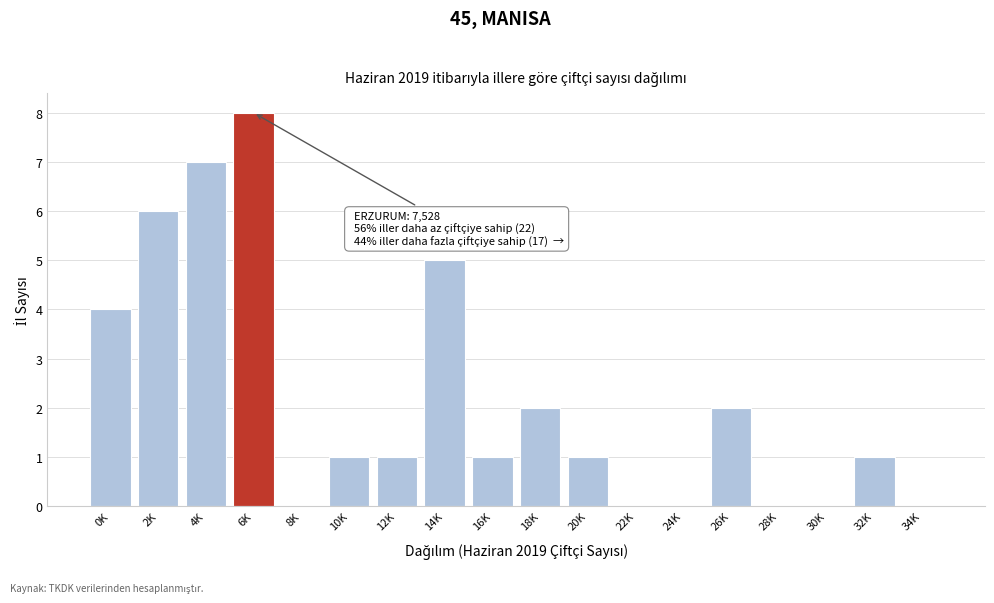

Reading left to right, list all the values displayed in this chart.

0K=4	2K=6	4K=7	6K=8	8K=0	10K=1	12K=1	14K=5	16K=1	18K=2	20K=1	22K=0	24K=0	26K=2	28K=0	30K=0	32K=1	34K=0